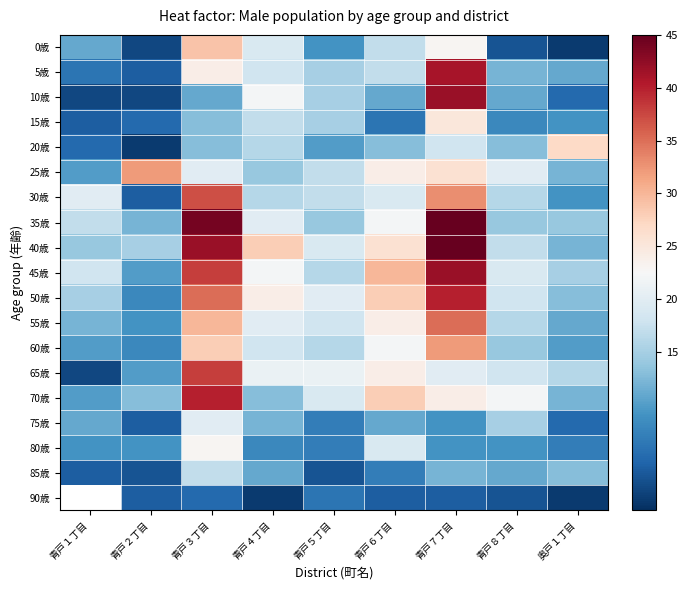

Reading right to left, extract all data points from this chart.

0歳: 奥戸１丁目=1	青戸８丁目=3	青戸７丁目=23	青戸６丁目=17	青戸５丁目=9	青戸４丁目=19	青戸３丁目=29	青戸２丁目=2	青戸１丁目=11
5歳: 奥戸１丁目=11	青戸８丁目=12	青戸７丁目=41	青戸６丁目=17	青戸５丁目=15	青戸４丁目=18	青戸３丁目=24	青戸２丁目=4	青戸１丁目=6
10歳: 奥戸１丁目=5	青戸８丁目=11	青戸７丁目=42	青戸６丁目=11	青戸５丁目=15	青戸４丁目=22	青戸３丁目=11	青戸２丁目=2	青戸１丁目=2
15歳: 奥戸１丁目=9	青戸８丁目=8	青戸７丁目=25	青戸６丁目=6	青戸５丁目=15	青戸４丁目=17	青戸３丁目=13	青戸２丁目=5	青戸１丁目=4
20歳: 奥戸１丁目=27	青戸８丁目=13	青戸７丁目=18	青戸６丁目=13	青戸５丁目=10	青戸４丁目=16	青戸３丁目=13	青戸２丁目=1	青戸１丁目=5
25歳: 奥戸１丁目=12	青戸８丁目=20	青戸７丁目=26	青戸６丁目=24	青戸５丁目=17	青戸４丁目=14	青戸３丁目=20	青戸２丁目=32	青戸１丁目=10
30歳: 奥戸１丁目=9	青戸８丁目=16	青戸７丁目=33	青戸６丁目=19	青戸５丁目=17	青戸４丁目=16	青戸３丁目=37	青戸２丁目=4	青戸１丁目=20
35歳: 奥戸１丁目=14	青戸８丁目=14	青戸７丁目=45	青戸６丁目=22	青戸５丁目=14	青戸４丁目=20	青戸３丁目=44	青戸２丁目=12	青戸１丁目=17
40歳: 奥戸１丁目=12	青戸８丁目=17	青戸７丁目=46	青戸６丁目=26	青戸５丁目=19	青戸４丁目=28	青戸３丁目=42	青戸２丁目=15	青戸１丁目=14
45歳: 奥戸１丁目=15	青戸８丁目=19	青戸７丁目=42	青戸６丁目=30	青戸５丁目=16	青戸４丁目=22	青戸３丁目=38	青戸２丁目=10	青戸１丁目=18
50歳: 奥戸１丁目=13	青戸８丁目=18	青戸７丁目=40	青戸６丁目=28	青戸５丁目=20	青戸４丁目=24	青戸３丁目=35	青戸２丁目=8	青戸１丁目=15
55歳: 奥戸１丁目=11	青戸８丁目=16	青戸７丁目=35	青戸６丁目=24	青戸５丁目=18	青戸４丁目=20	青戸３丁目=30	青戸２丁目=9	青戸１丁目=12
60歳: 奥戸１丁目=10	青戸８丁目=14	青戸７丁目=32	青戸６丁目=22	青戸５丁目=16	青戸４丁目=18	青戸３丁目=28	青戸２丁目=8	青戸１丁目=10
65歳: 奥戸１丁目=16	青戸８丁目=18	青戸７丁目=20	青戸６丁目=24	青戸５丁目=21	青戸４丁目=21	青戸３丁目=38	青戸２丁目=10	青戸１丁目=2
70歳: 奥戸１丁目=12	青戸８丁目=22	青戸７丁目=24	青戸６丁目=28	青戸５丁目=19	青戸４丁目=13	青戸３丁目=40	青戸２丁目=13	青戸１丁目=10
75歳: 奥戸１丁目=5	青戸８丁目=15	青戸７丁目=9	青戸６丁目=11	青戸５丁目=7	青戸４丁目=12	青戸３丁目=20	青戸２丁目=4	青戸１丁目=11
80歳: 奥戸１丁目=7	青戸８丁目=9	青戸７丁目=9	青戸６丁目=19	青戸５丁目=7	青戸４丁目=8	青戸３丁目=23	青戸２丁目=9	青戸１丁目=9
85歳: 奥戸１丁目=13	青戸８丁目=11	青戸７丁目=12	青戸６丁目=7	青戸５丁目=3	青戸４丁目=11	青戸３丁目=17	青戸２丁目=3	青戸１丁目=4
90歳: 奥戸１丁目=1	青戸８丁目=3	青戸７丁目=4	青戸６丁目=4	青戸５丁目=6	青戸４丁目=1	青戸３丁目=5	青戸２丁目=4	青戸１丁目=0